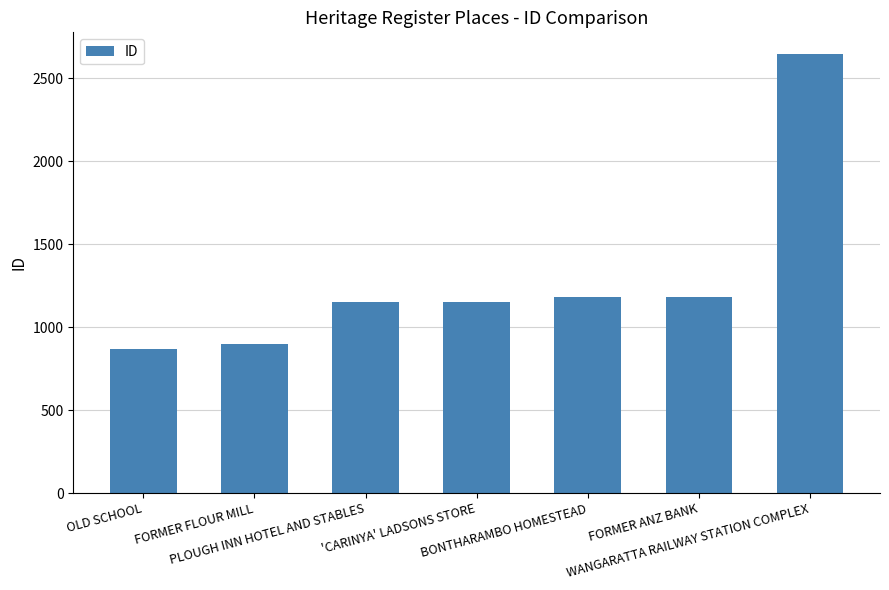

Read the value at 'CARINYA' LADSONS STORE.

1149